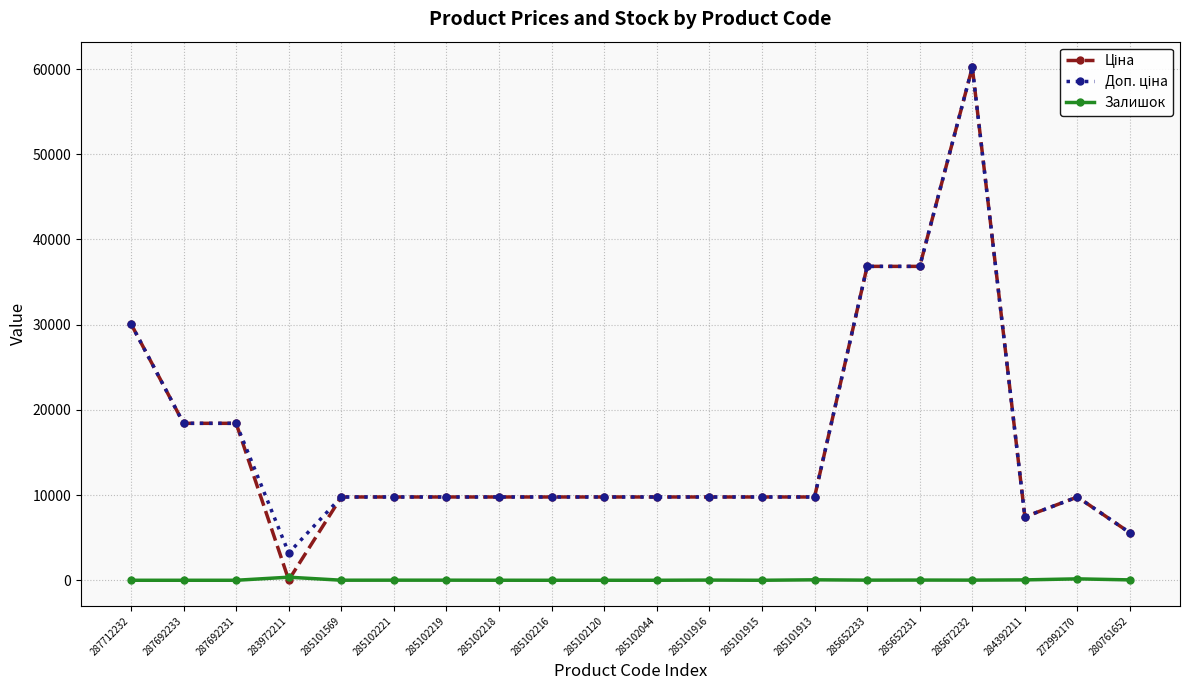

Does the chart display data point markers on the line(s)?

Yes